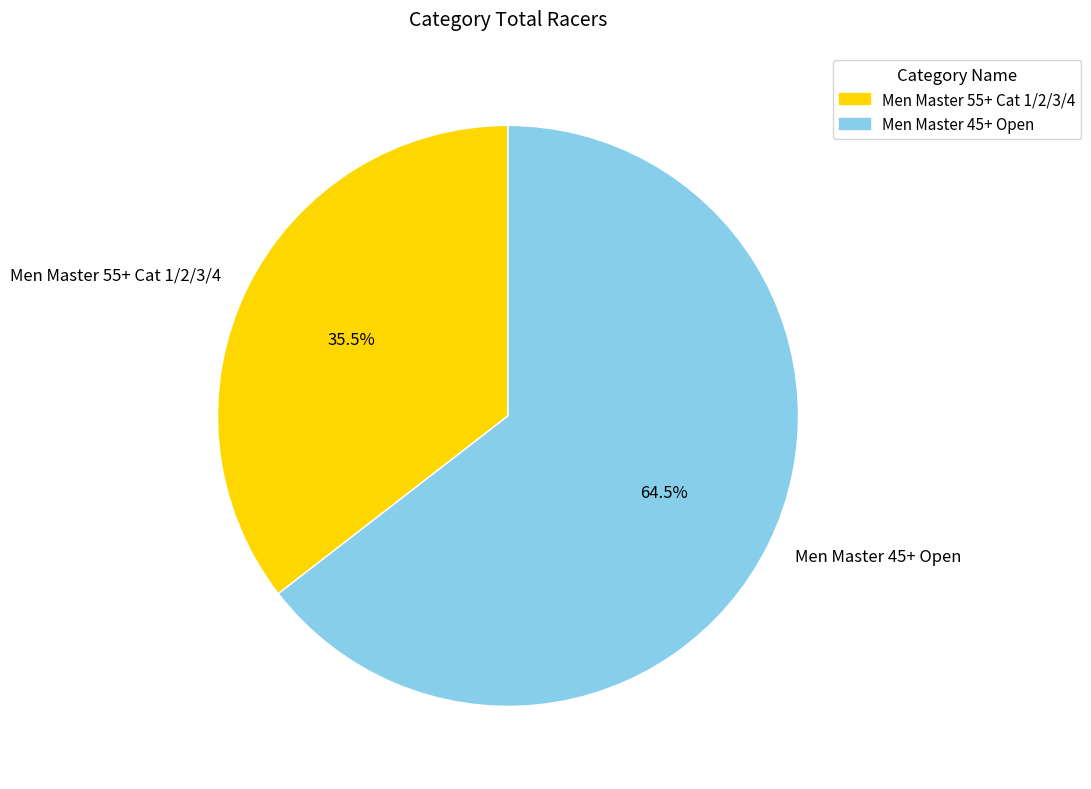

To the nearest percent, what is the average slice percentage?

50%